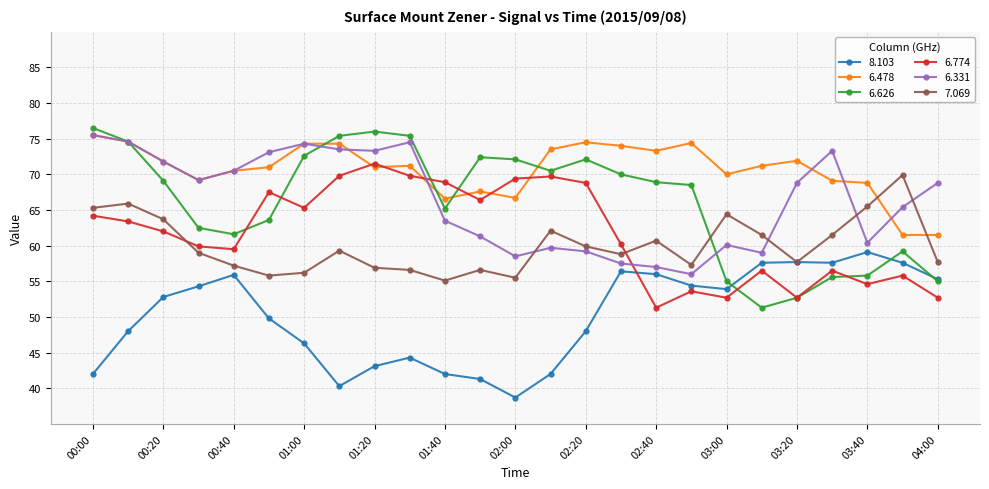

What is the greatest value displayed?

76.5